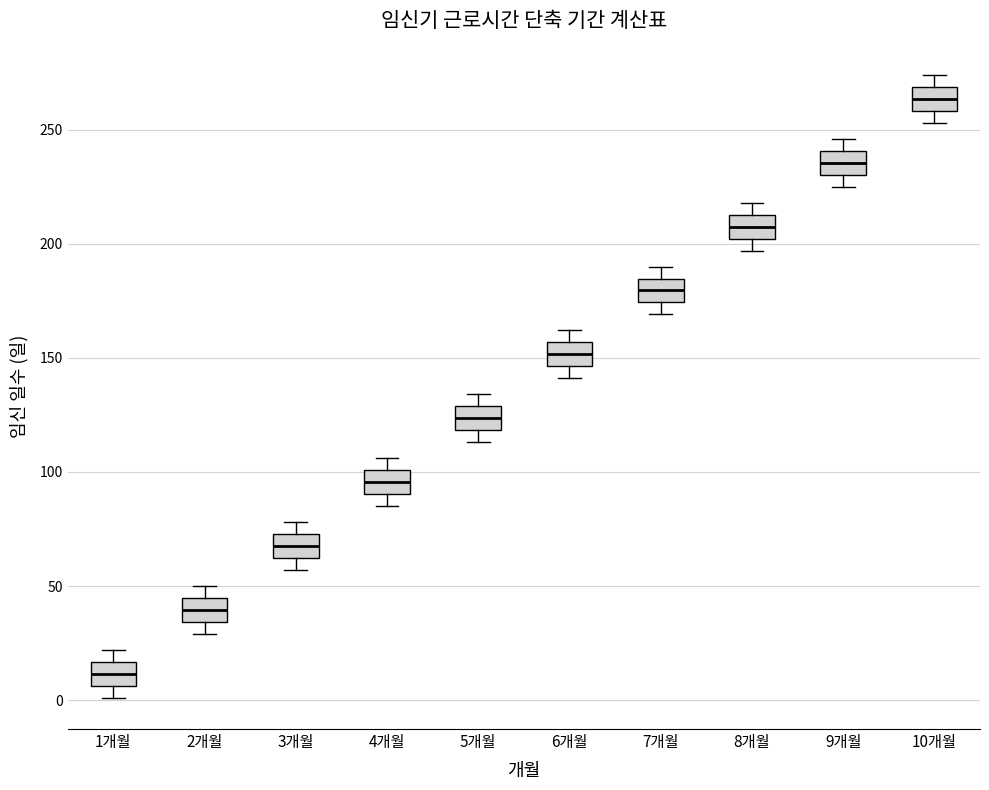

Reading left to right, read every box against the y-axis: the position of its median line, the range the box covers, and the ends of its whiskers. The values are not printed on the chart, so give them approximately, as read against the axis.

1개월: median 10, box 5 to 15, whiskers 0 to 20
2개월: median 40, box 35 to 45, whiskers 30 to 50
3개월: median 70, box 60 to 75, whiskers 55 to 80
4개월: median 95, box 90 to 100, whiskers 85 to 105
5개월: median 125, box 120 to 130, whiskers 115 to 135
6개월: median 150, box 145 to 155, whiskers 140 to 160
7개월: median 180, box 175 to 185, whiskers 170 to 190
8개월: median 210, box 200 to 215, whiskers 195 to 220
9개월: median 235, box 230 to 240, whiskers 225 to 245
10개월: median 265, box 260 to 270, whiskers 255 to 275